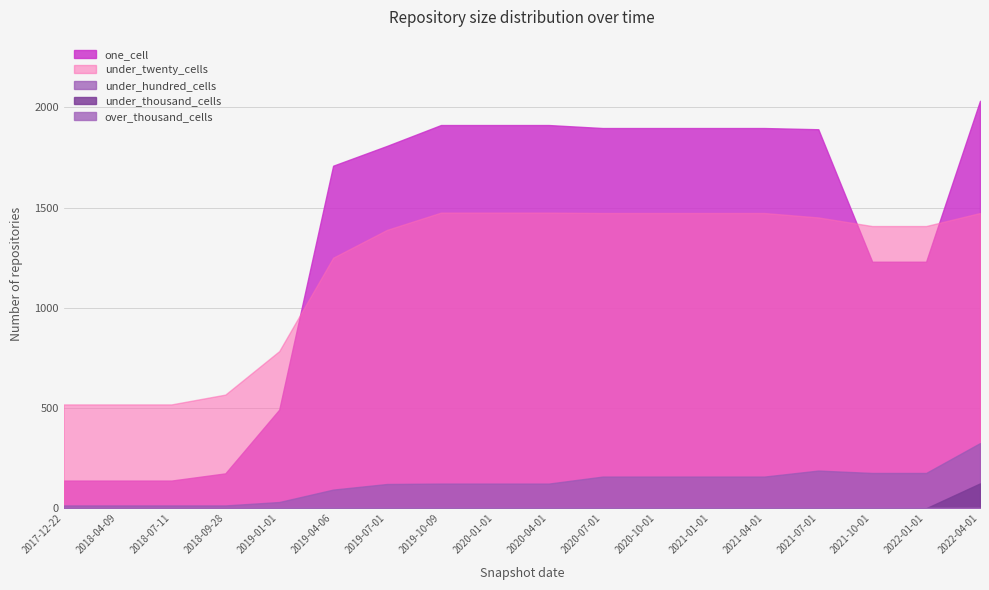

True or false: one_cell and over_thousand_cells cross at least once.

False